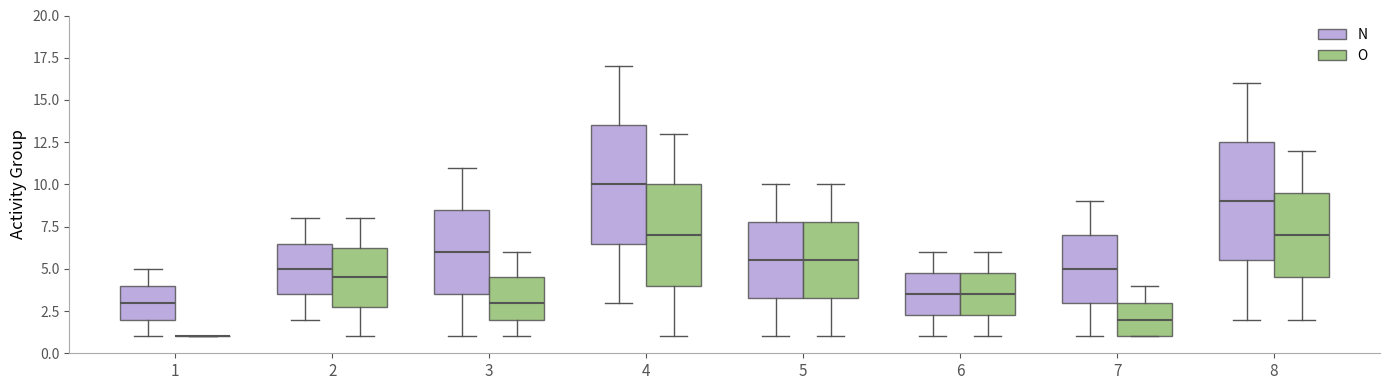

Where does the median line of the box for 7 (O) sit on the y-axis? The values are not printed on the chart, so give them approximately, as read against the axis.

2.0